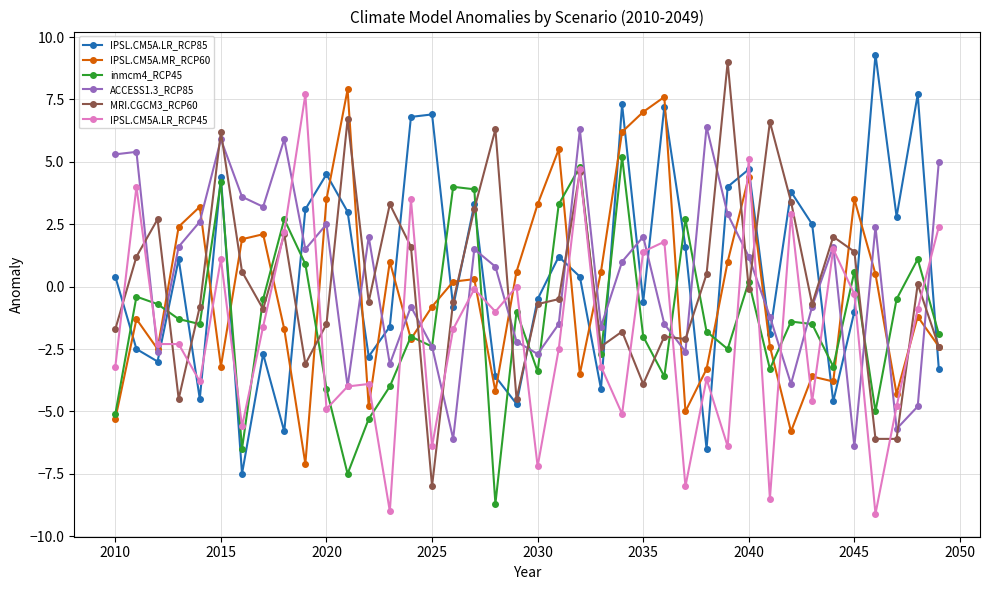

Which series has the widest spread of values?

MRI.CGCM3_RCP60